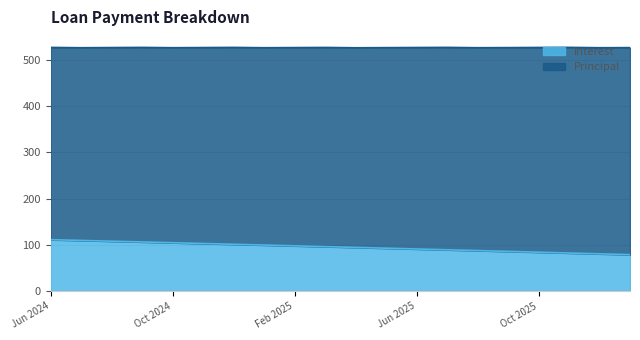

Which label corresponds to the largest value in the chart?

Jun 2024